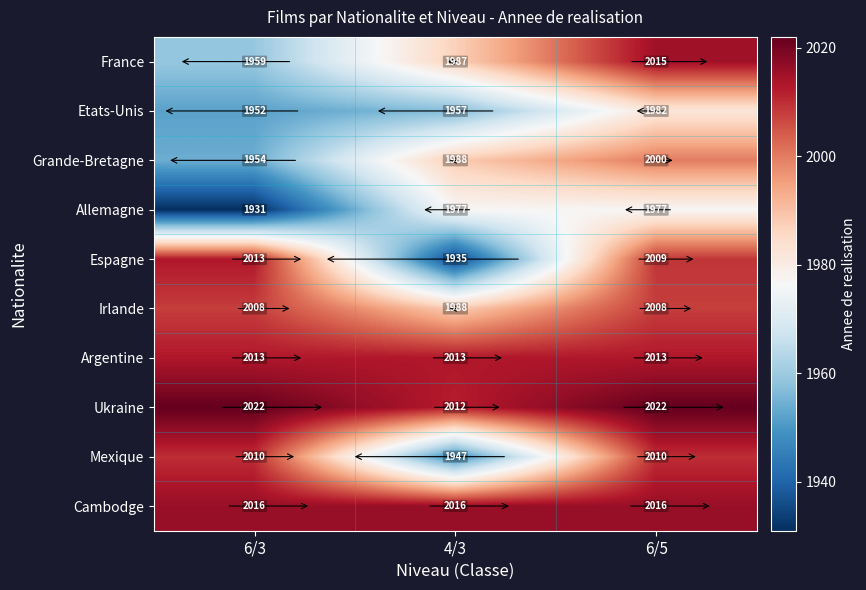

What is the difference between the highest and lowest values at 4/3?

81